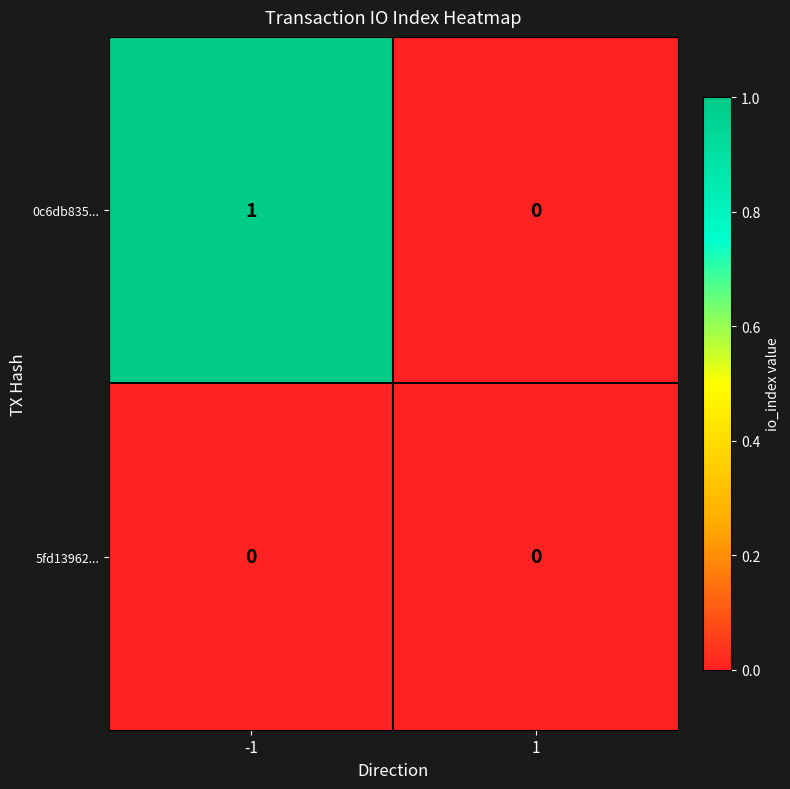

At -1, list the series in order from largest to smallest.

0c6db835..., 5fd13962...